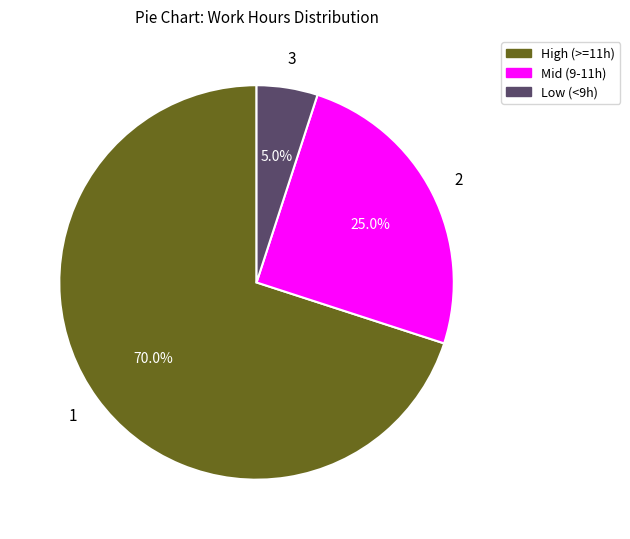

Does any single category account for the majority?

Yes